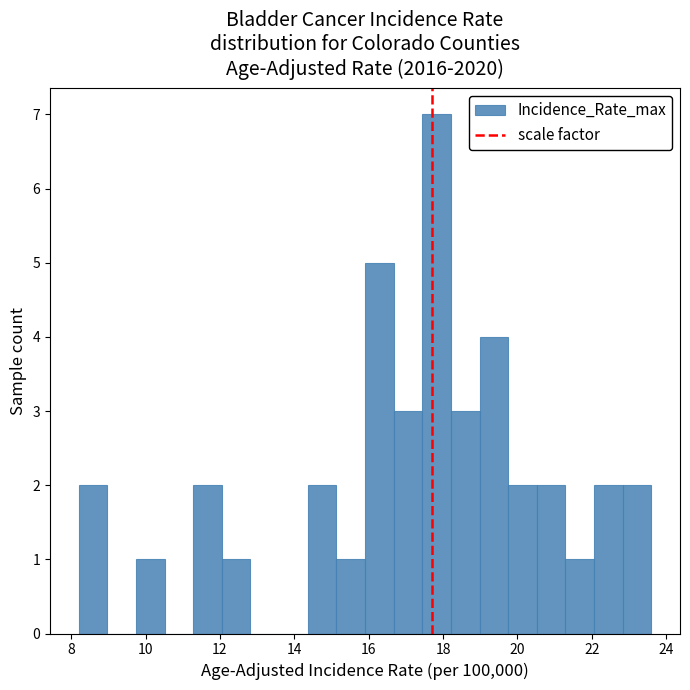

Read against the x-axis, roughly where is the centre of the tallest bar?

17.8